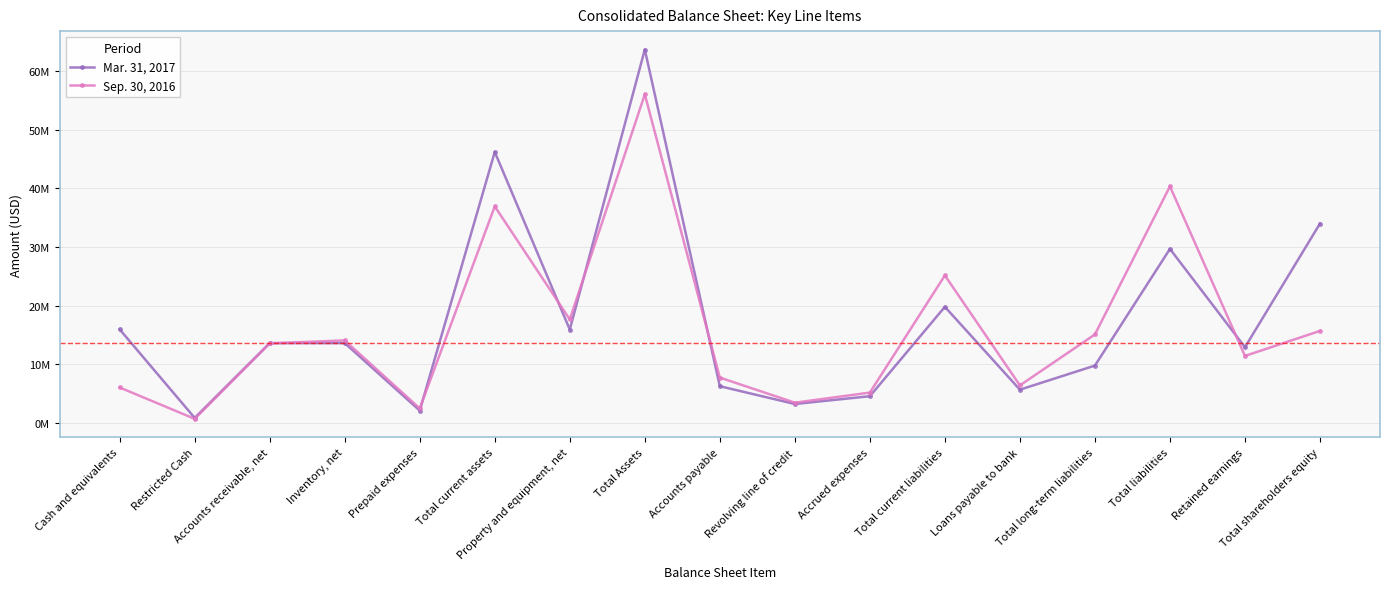

True or false: Mar. 31, 2017 and Sep. 30, 2016 cross at least once.

True